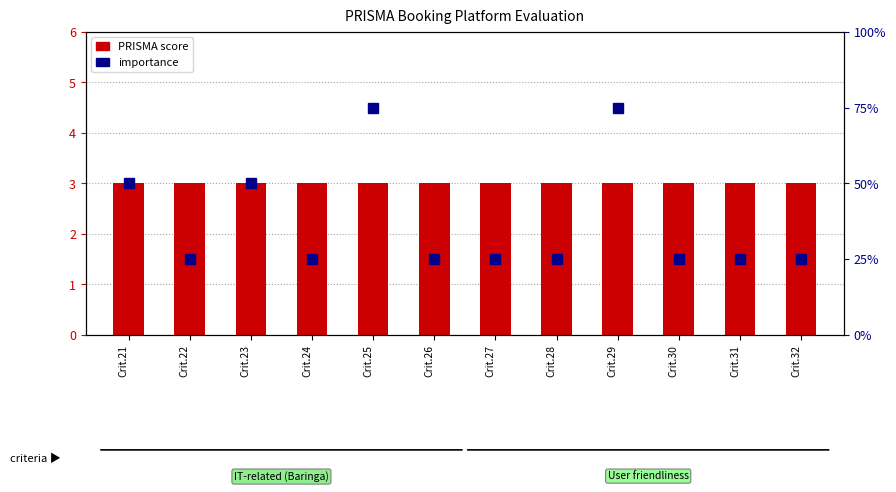

At which category is the sum across all series the highest?

Crit.25